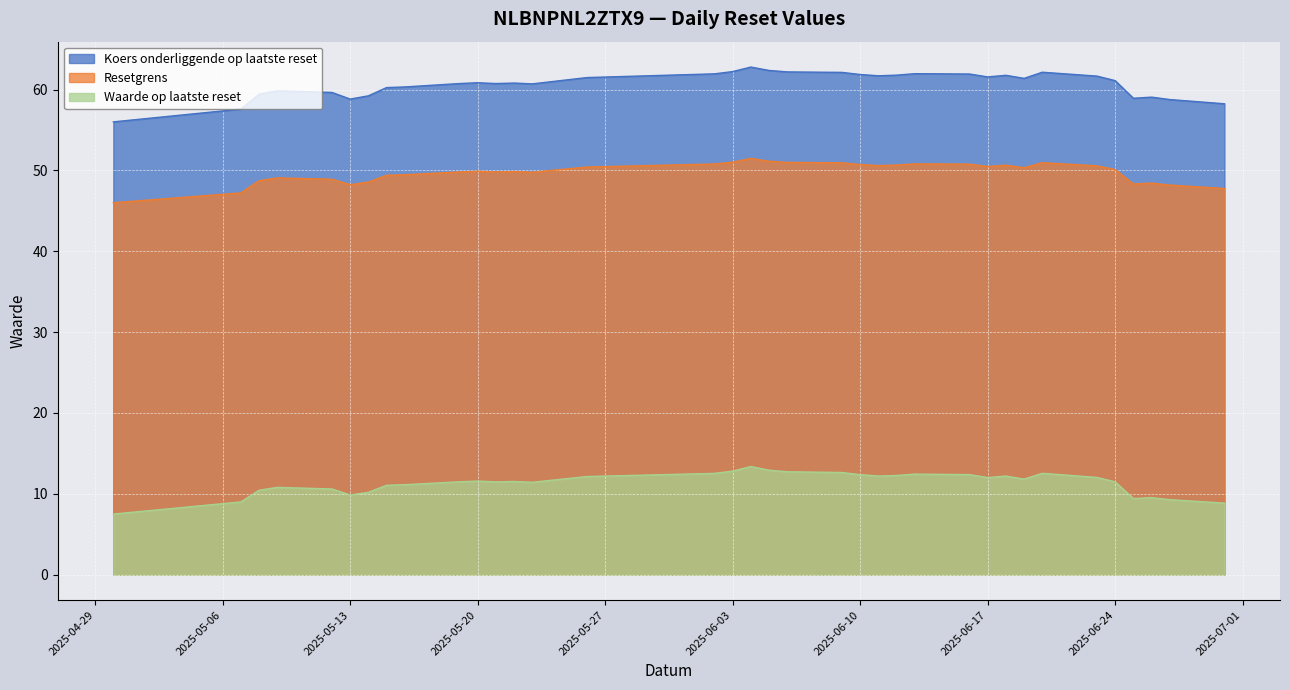

The Koers onderliggende op laatste reset series shows 59.4 at 2025-05-08. True or false?

True